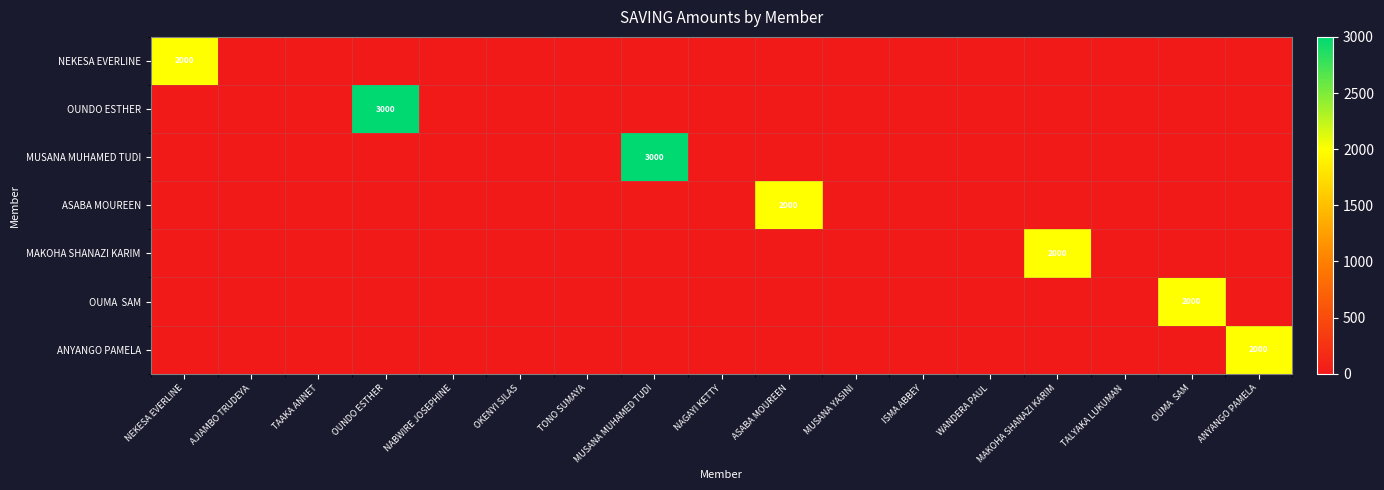

The value of OUNDO ESTHER at NAGAYI KETTY is 0. True or false?

True